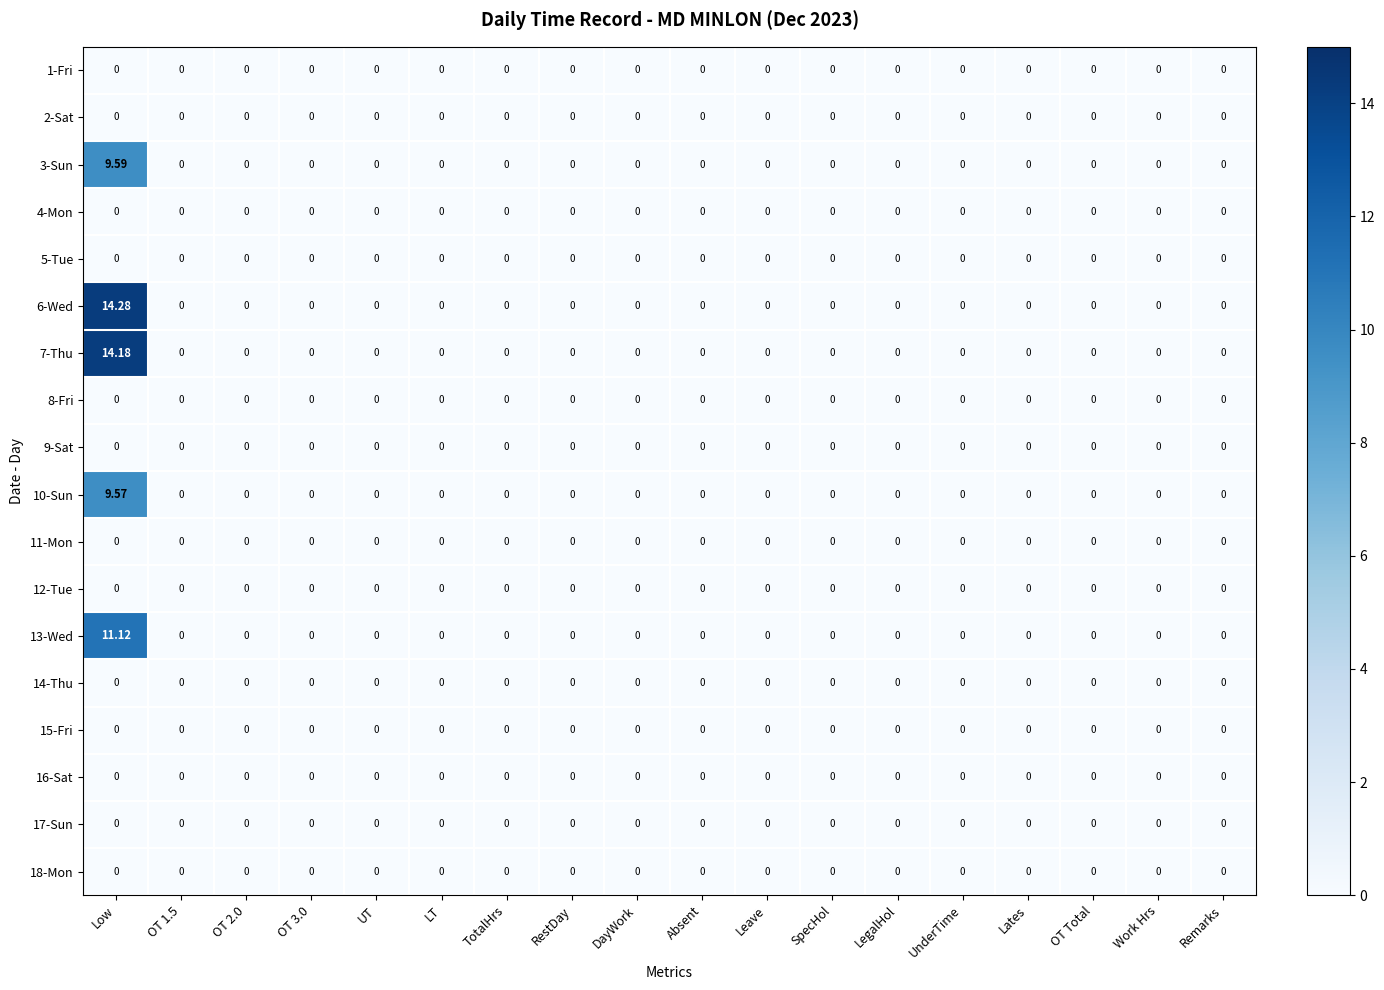

Which category has the highest value in the 13-Wed series?

Low